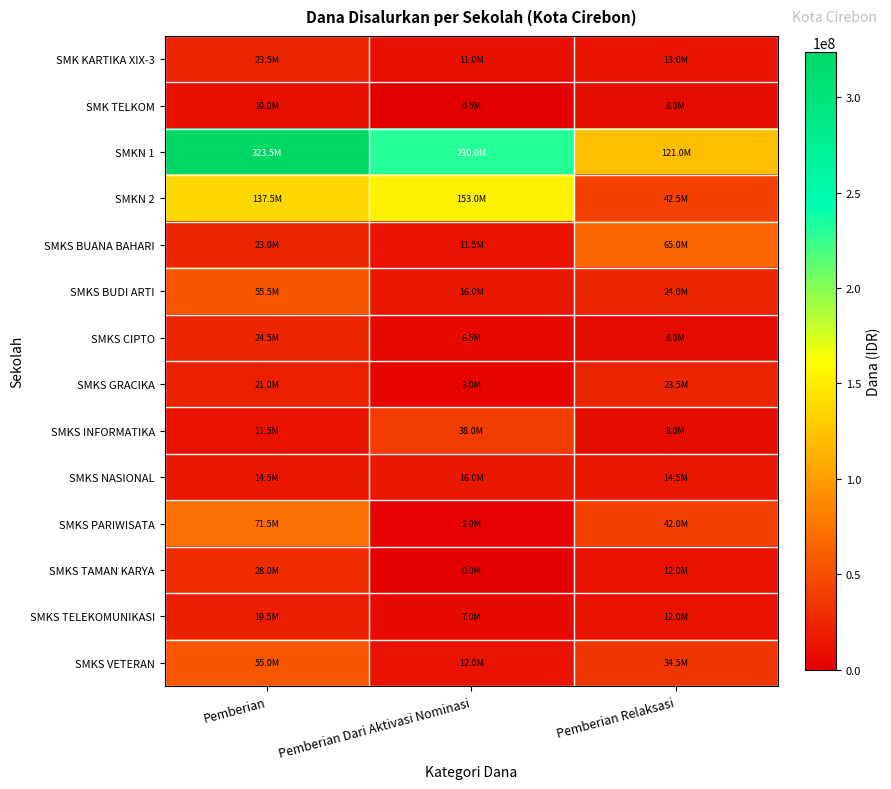

Which series has the largest range (max minus min)?

SMKN 1